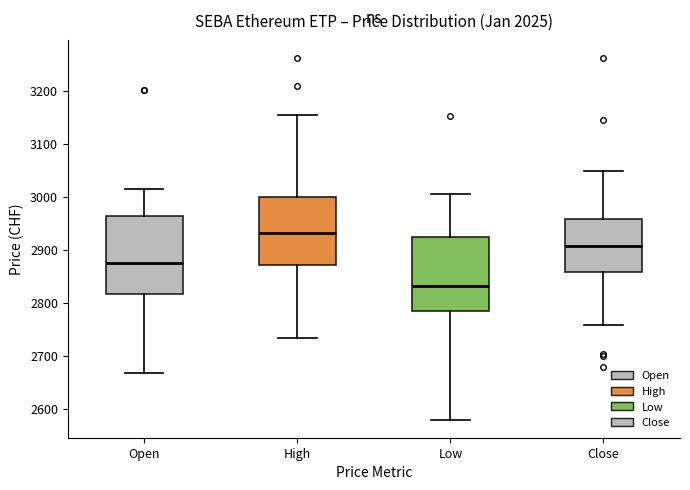

Reading left to right, read every box against the y-axis: the position of its median line, the range the box covers, and the ends of its whiskers. The values are not printed on the chart, so give them approximately, as read against the axis.

Open: median 2880, box 2820 to 2960, whiskers 2670 to 3010
High: median 2930, box 2870 to 3000, whiskers 2730 to 3150
Low: median 2830, box 2790 to 2920, whiskers 2580 to 3010
Close: median 2910, box 2860 to 2960, whiskers 2760 to 3050